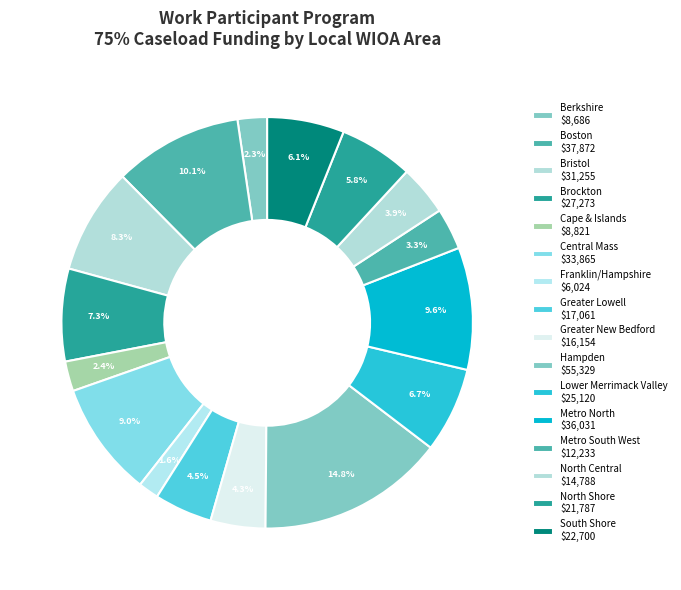

What is the change in value from Franklin/Hampshire to Greater Lowell?

+11037.2